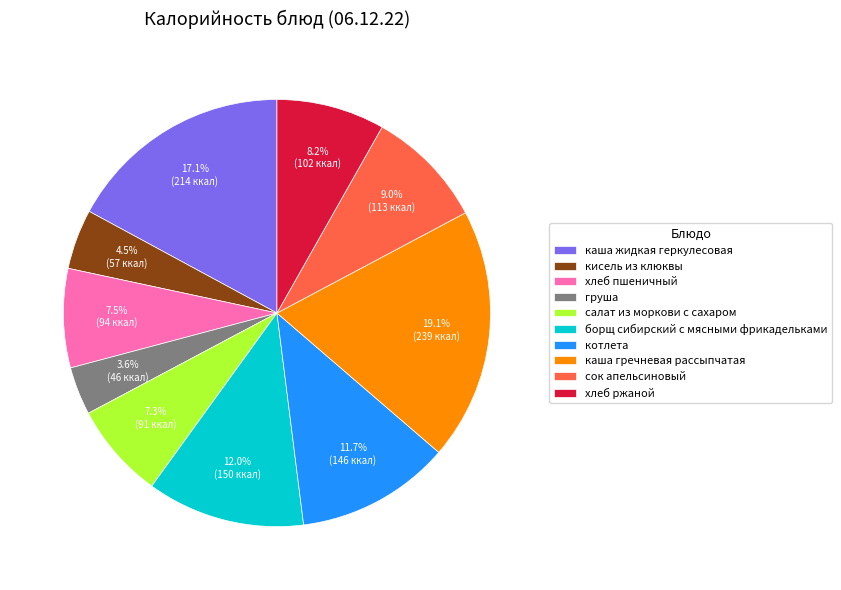

How many segments does this pie chart have?

10